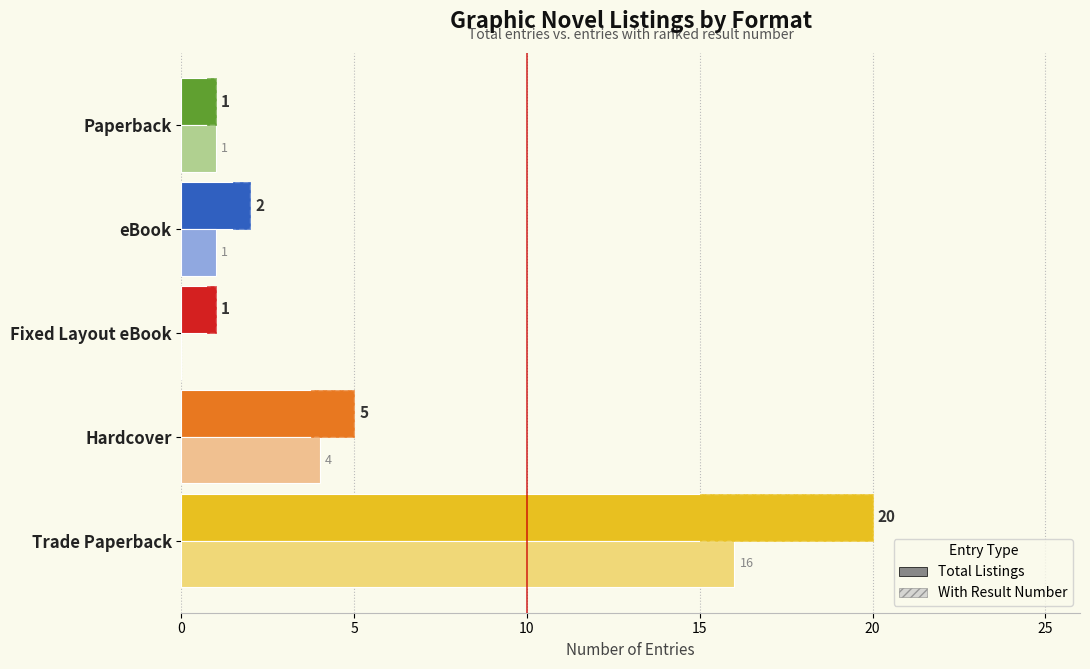

What is the difference between the second highest and second lowest values in the Total Listings series?

4